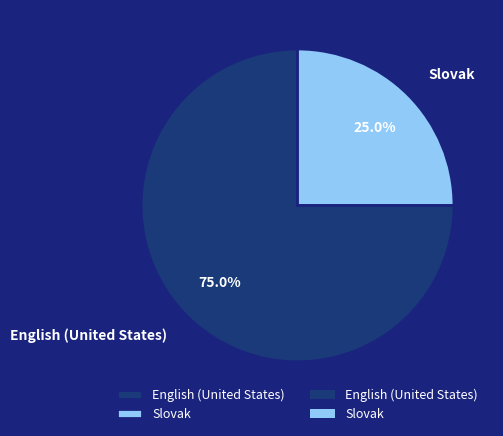

How many slices are in this pie chart?

2